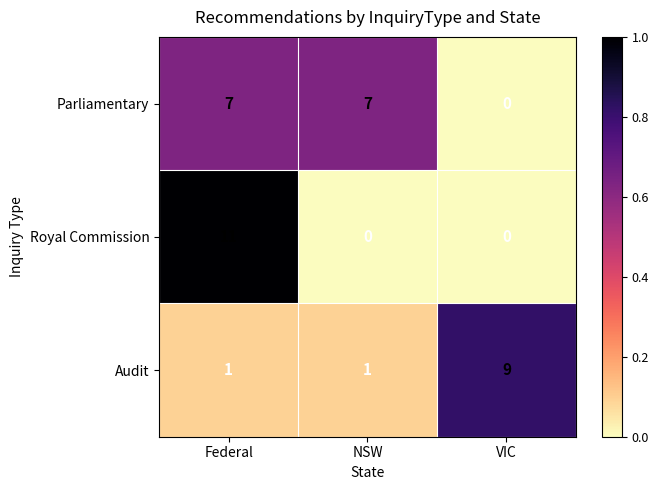

What is the average value of the Parliamentary series?

5